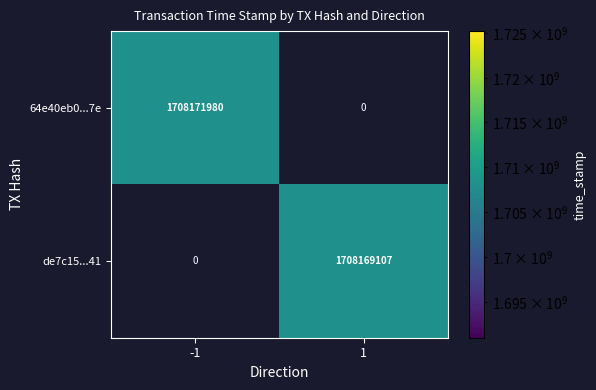

The value of 64e40eb0...7e at -1 is 1108533770. True or false?

False